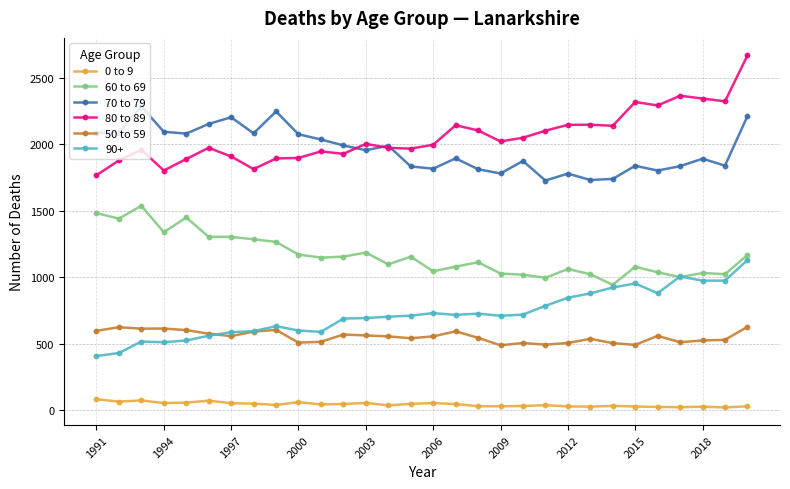

What are all the series names shown in the legend?

0 to 9, 60 to 69, 70 to 79, 80 to 89, 50 to 59, 90+